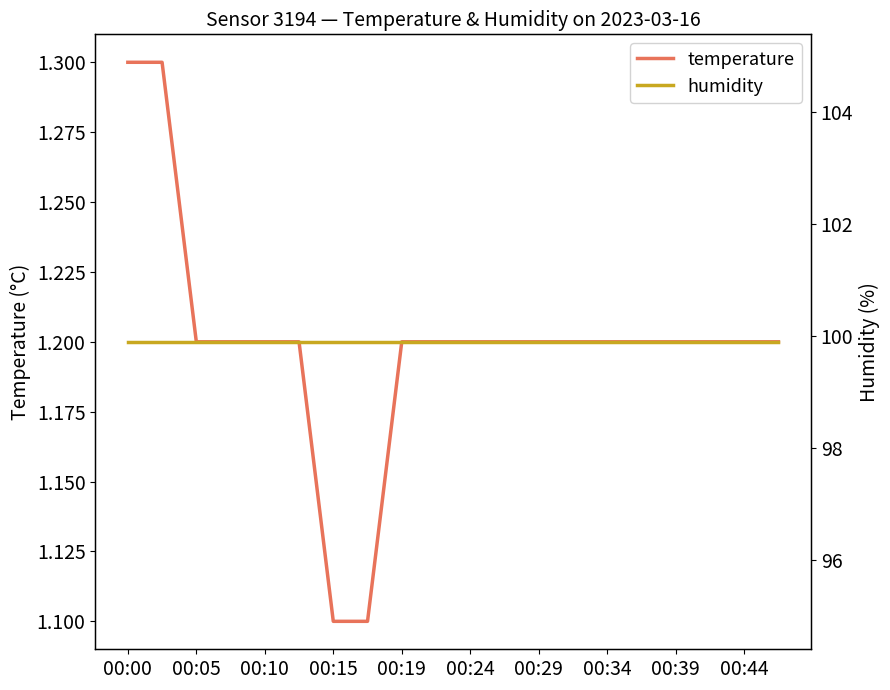

Is this an area chart (filled region under the line)?

No